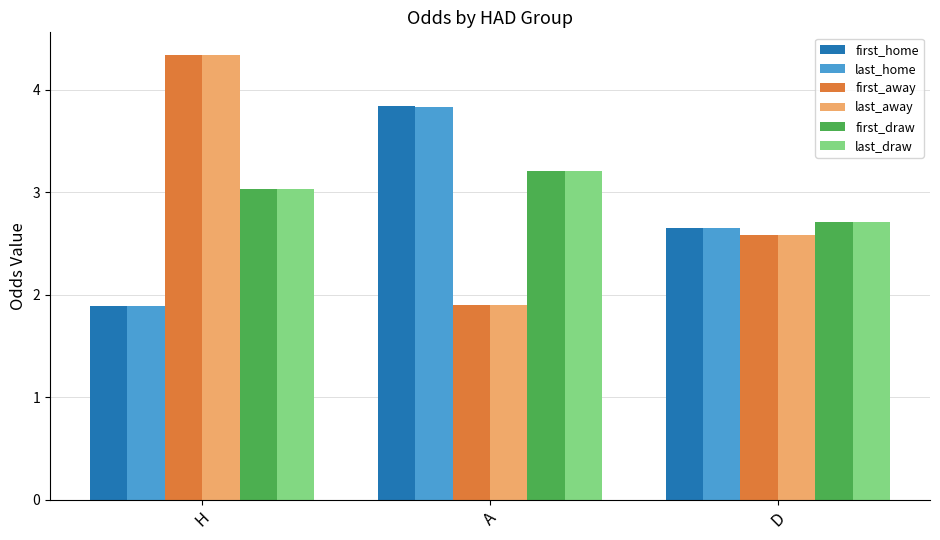

What are all the series names shown in the legend?

first_home, last_home, first_away, last_away, first_draw, last_draw